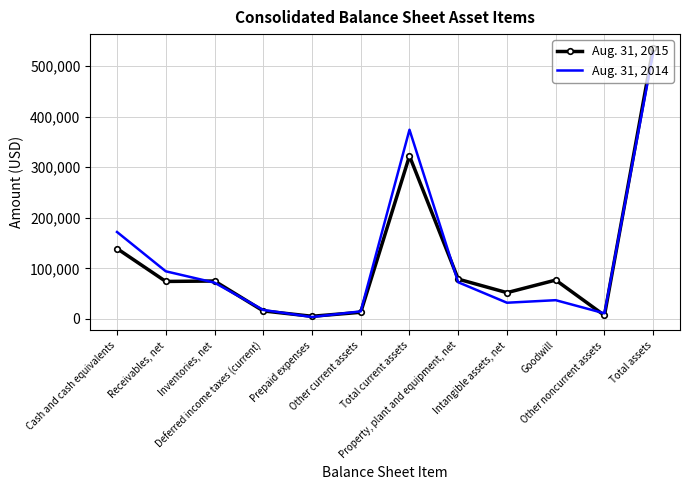

What is the greatest value displayed?

536468